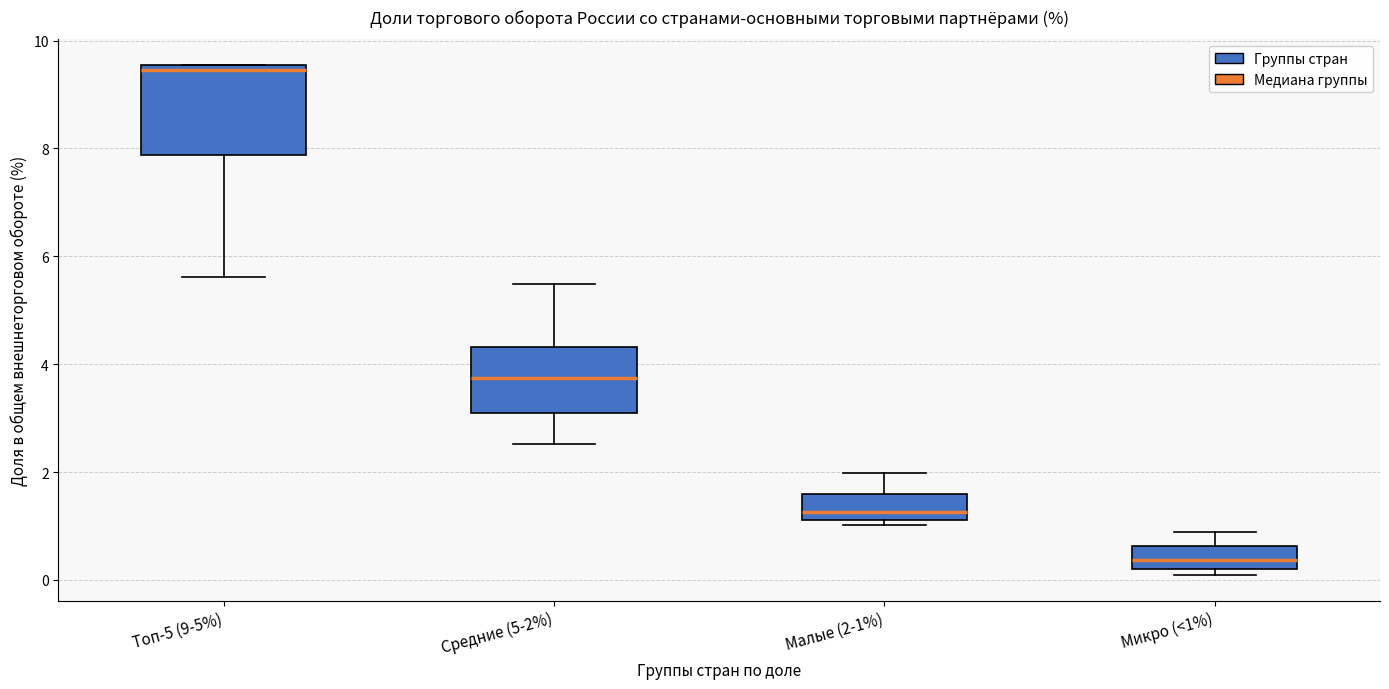

Reading left to right, transcribe this box plot: for each box, give where its median line is, the range the box spans, and where its two whiskers end, as read against the y-axis. The values are not printed on the chart, so give them approximately, as read against the axis.

Топ-5 (9-5%): median 9.4, box 7.8 to 9.6, whiskers 5.6 to 9.6
Средние (5-2%): median 3.8, box 3.0 to 4.4, whiskers 2.6 to 5.4
Малые (2-1%): median 1.2 (just above the box's lower edge), box 1.2 to 1.6, whiskers 1.0 to 2.0
Микро (<1%): median 0.4, box 0.2 to 0.6, whiskers 0.0 to 0.8